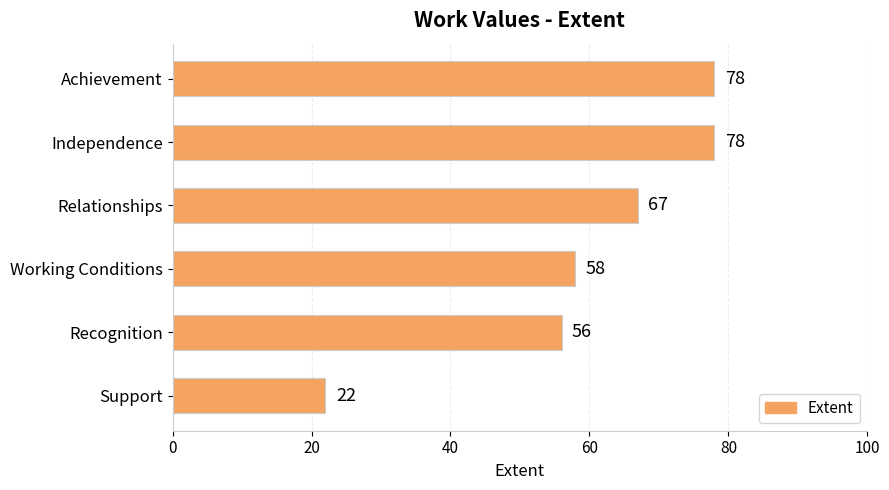

What is the sum of all values?

359